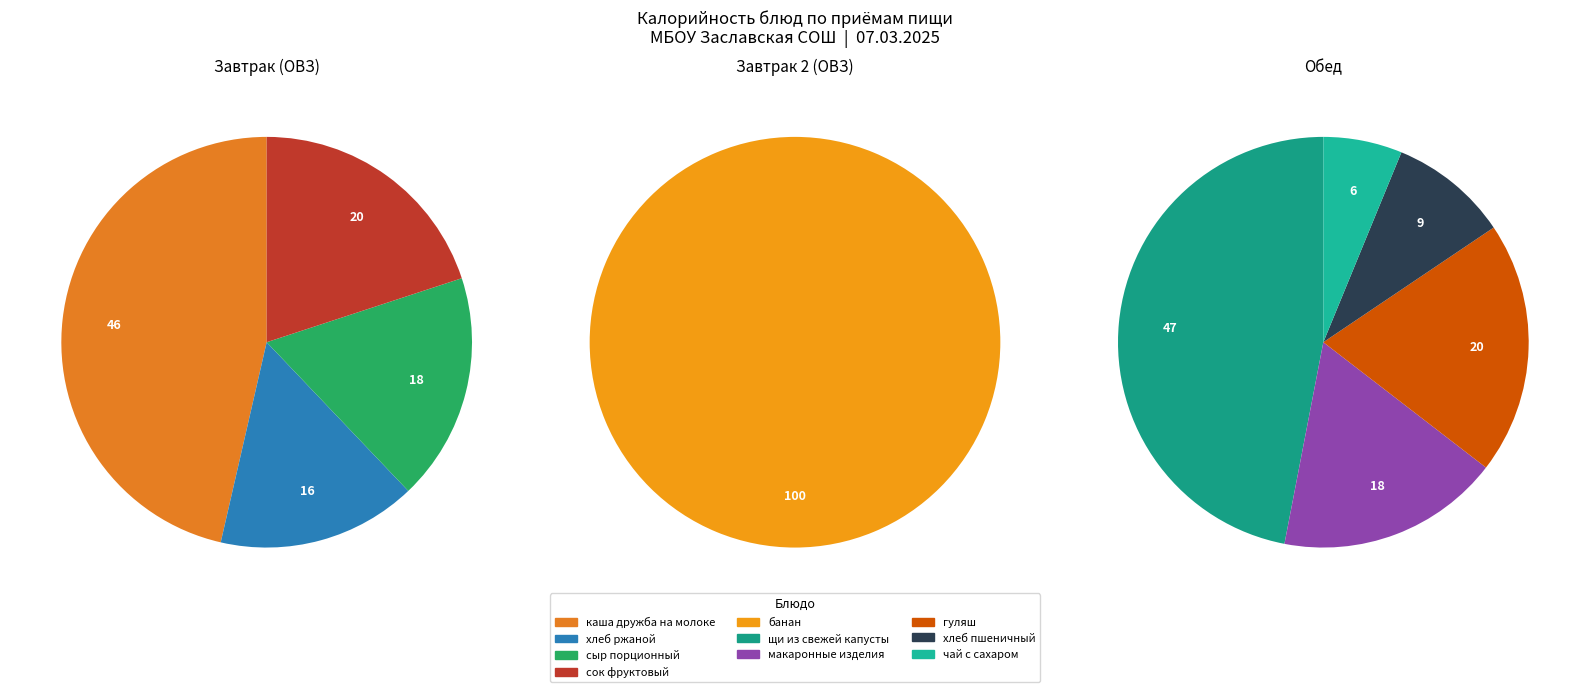

True or false: макаронные изделия accounts for 1% of the total.

False